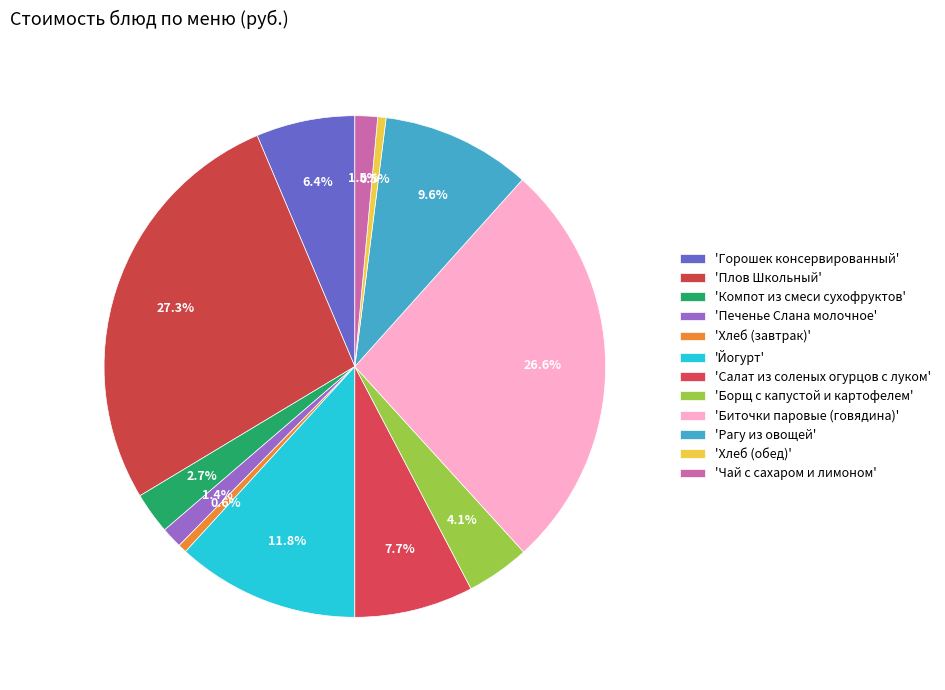

What is the smallest slice in the pie chart?

Хлеб (обед)